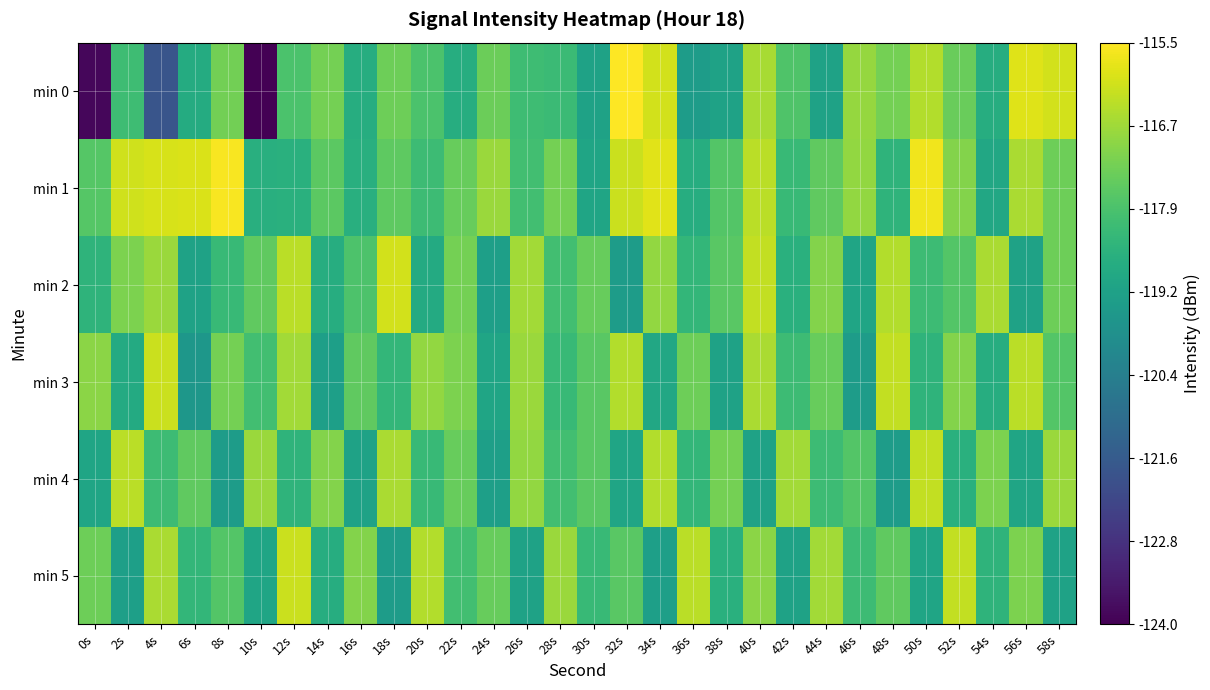

At which category does the chart reach its peak across all series?

32s